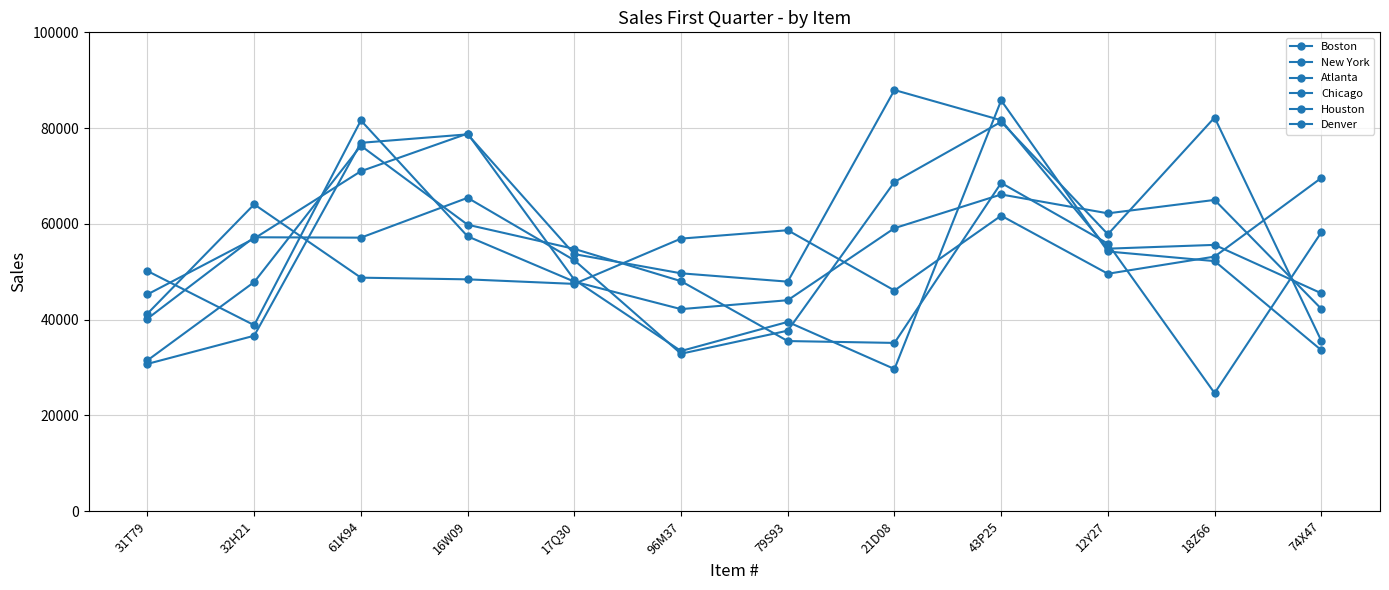

What is the minimum value for Boston?

38830